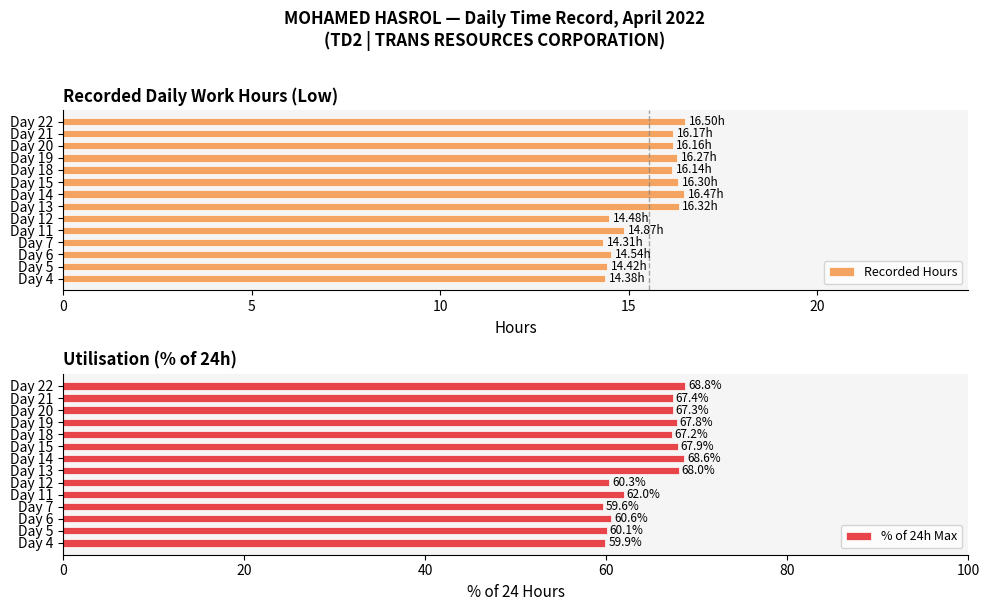

What is the difference between the % of 24h Max values at Day 4 and Day 19?

7.9